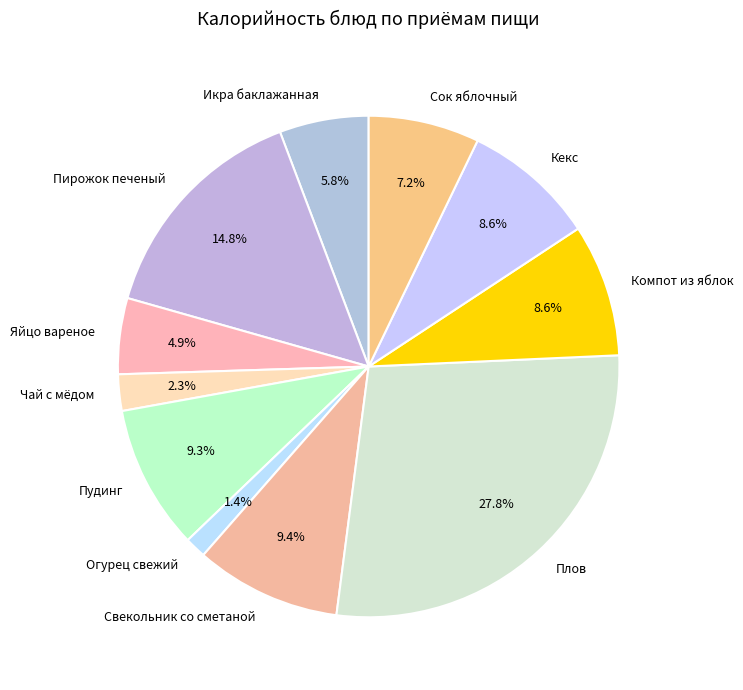

What is the largest slice in the pie chart?

Плов